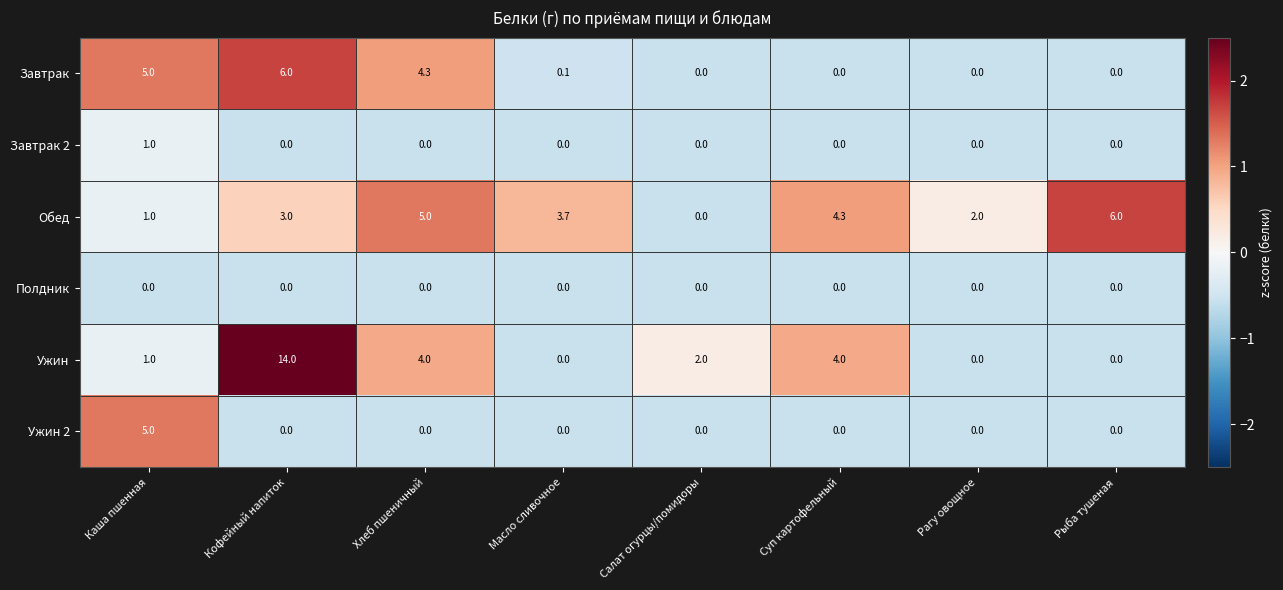

What is the greatest value displayed?

14.0